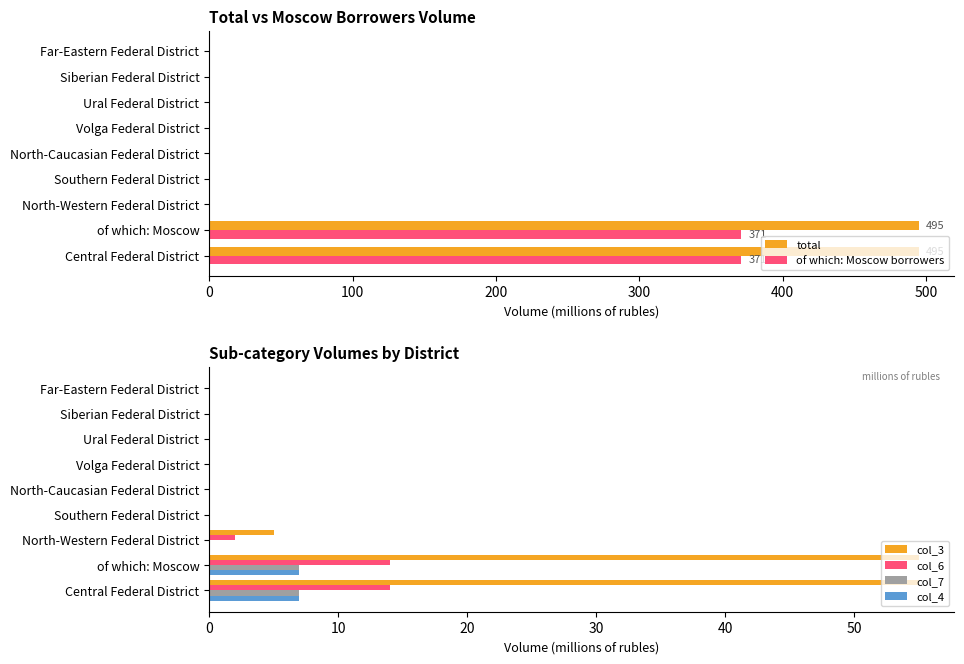

What is the maximum value shown in the chart?

495